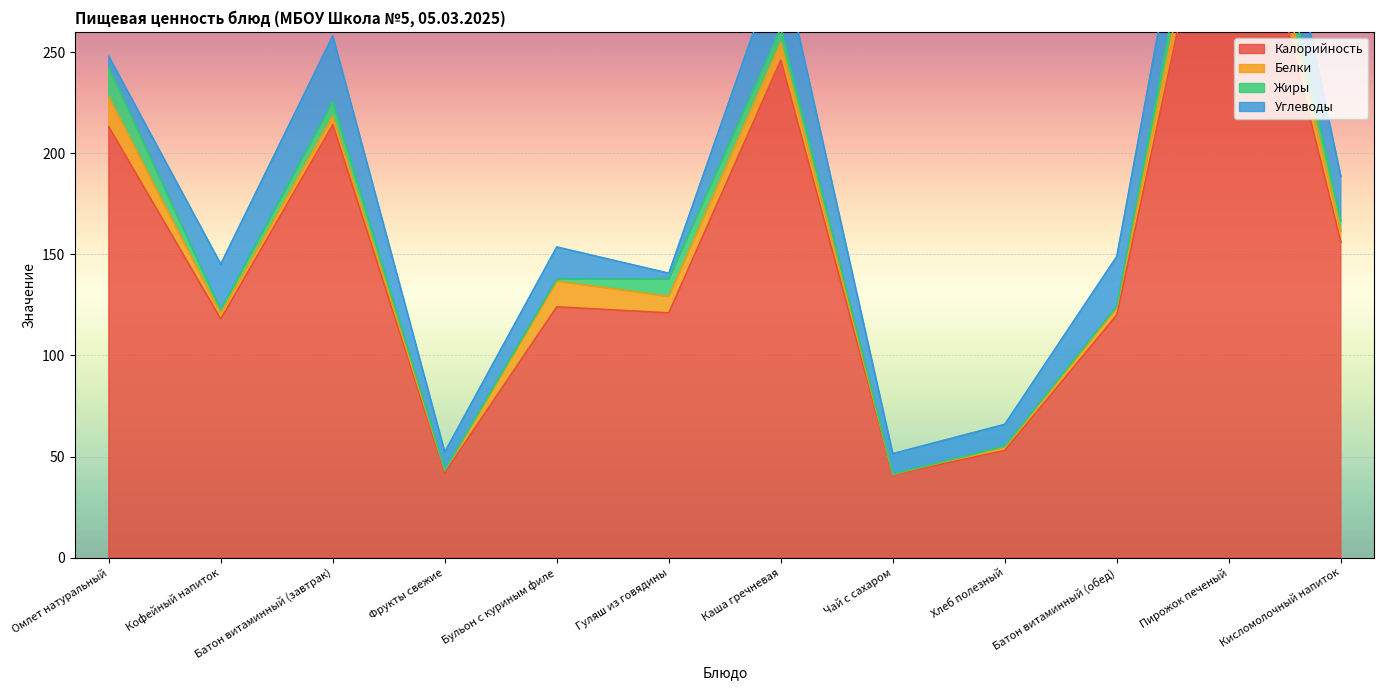

Reading right to left, what are all the values shown in this chart?

Калорийность: 156.0	379.0	120.0	53.0	41.0	246.0	121.0	124.0	42.0	214.0	118.0	213.0
Белки: 5.6	18.1	3.4	1.8	0.2	8.5	8.2	12.7	1.0	4.3	2.7	14.7
Жиры: 5.0	19.3	0.9	0.3	0.1	7.3	8.6	1.0	0.2	7.2	1.9	14.8
Углеводы: 22.0	32.9	24.6	10.8	10.1	36.6	2.8	15.9	9.0	32.5	22.5	5.4